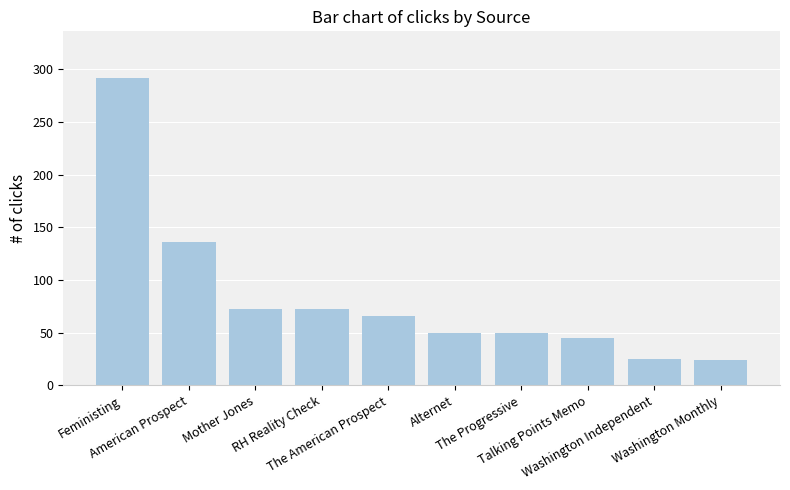

What is the value of the 7th bar from the left?

50